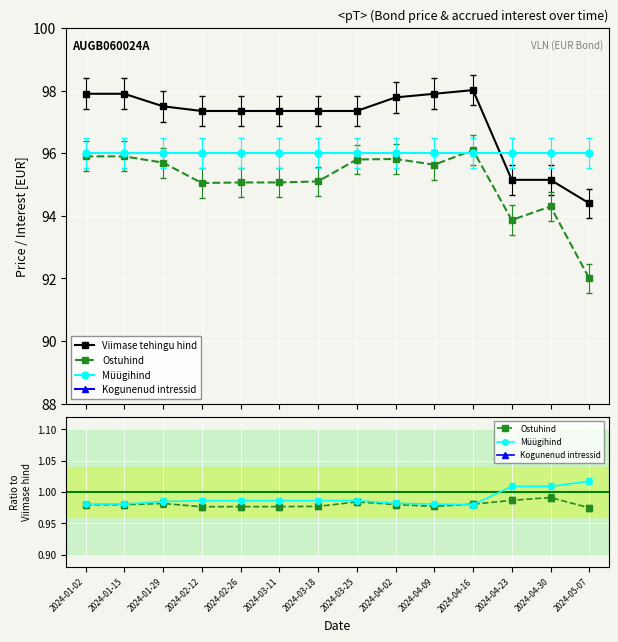

Where is the first local minimum for Kogunenud intressid?

2024-02-12